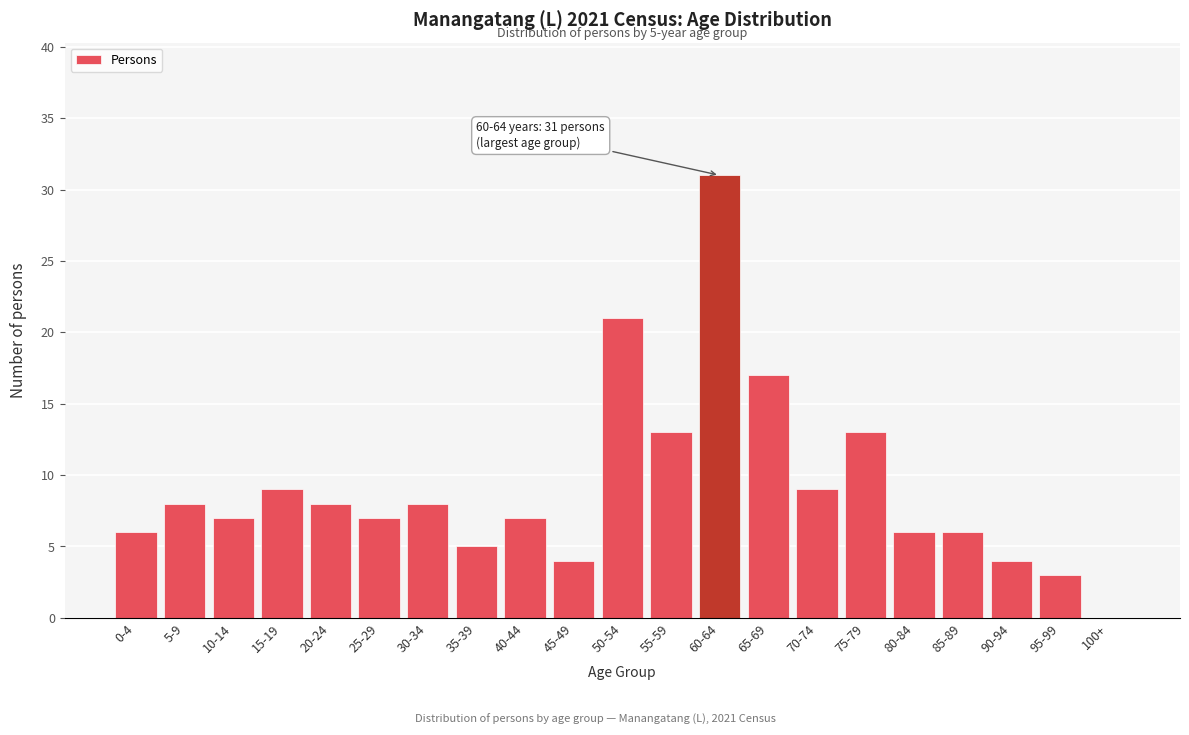

Reading left to right, what are all the values shown in this chart?

0-4=6	5-9=8	10-14=7	15-19=9	20-24=8	25-29=7	30-34=8	35-39=5	40-44=7	45-49=4	50-54=21	55-59=13	60-64=31	65-69=17	70-74=9	75-79=13	80-84=6	85-89=6	90-94=4	95-99=3	100+=0